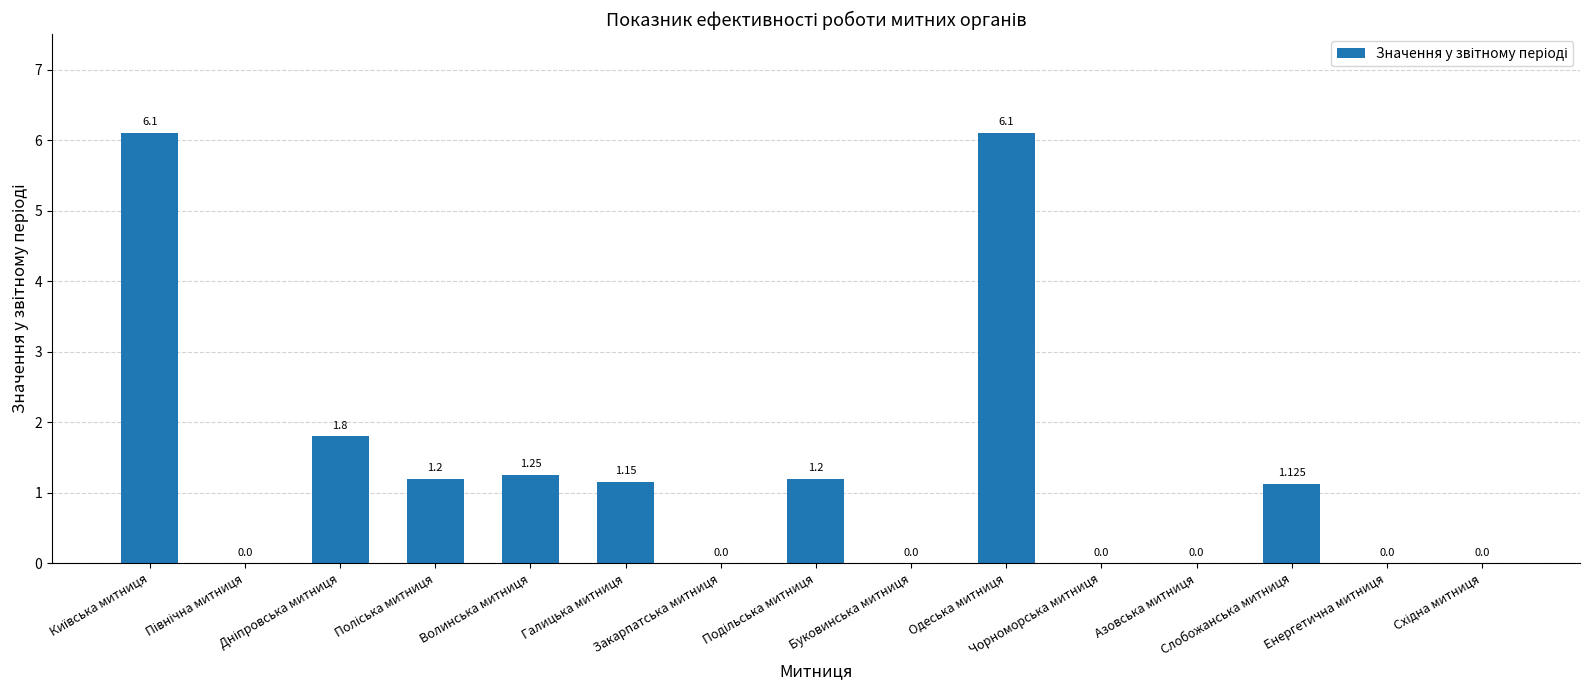

What is the approximate value at Галицька митниця?

1.1